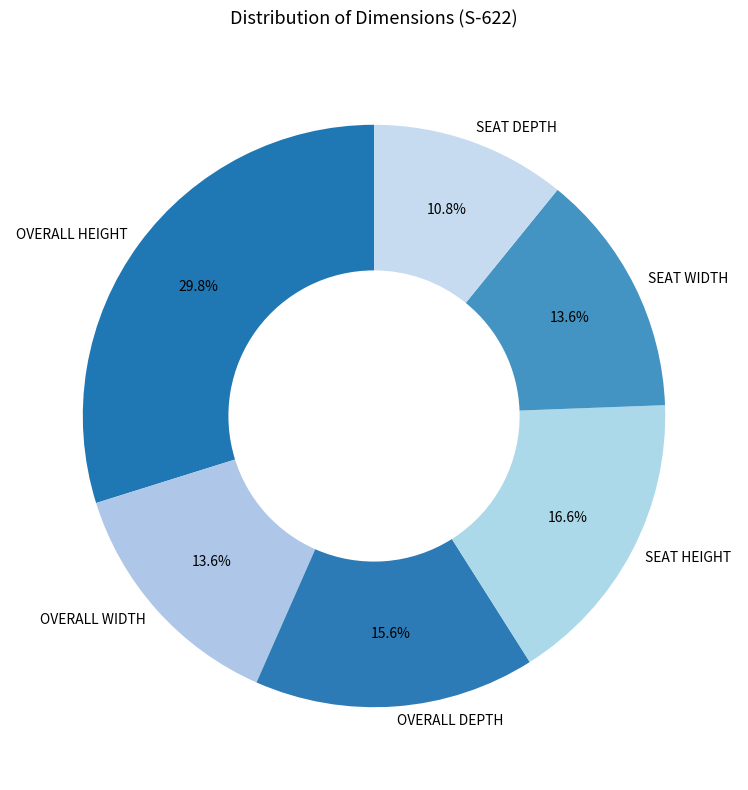

To the nearest percent, what is the difference between the largest and smallest slice percentages?

19%